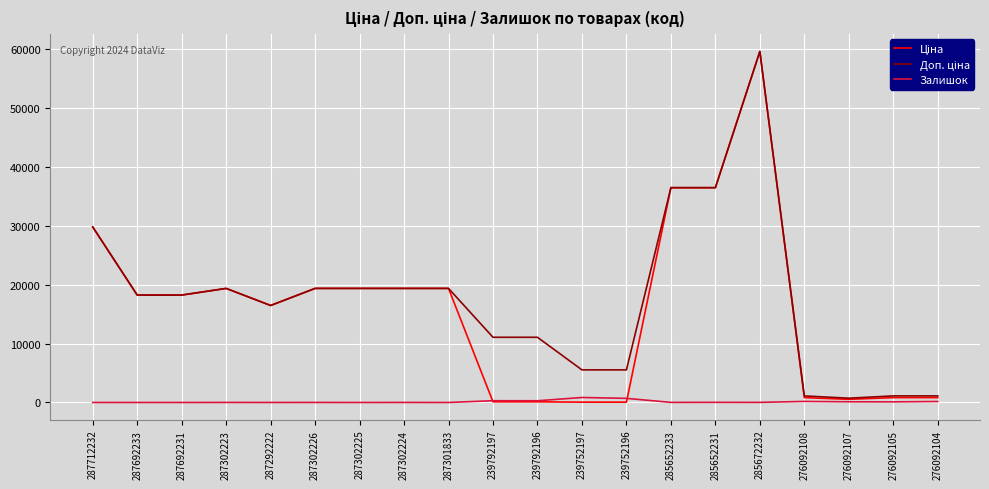

True or false: Залишок has a value of 0.0 at 287712232.

True